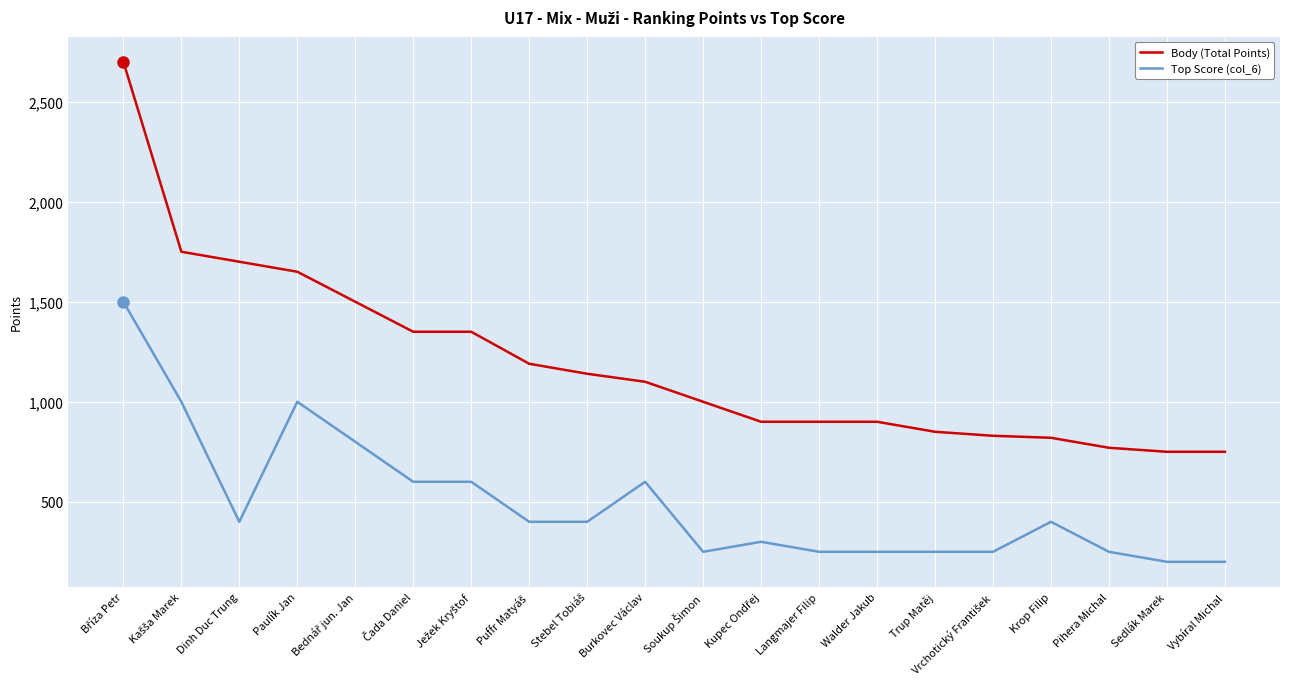

True or false: Body (Total Points) and Top Score (col_6) intersect in this chart.

False